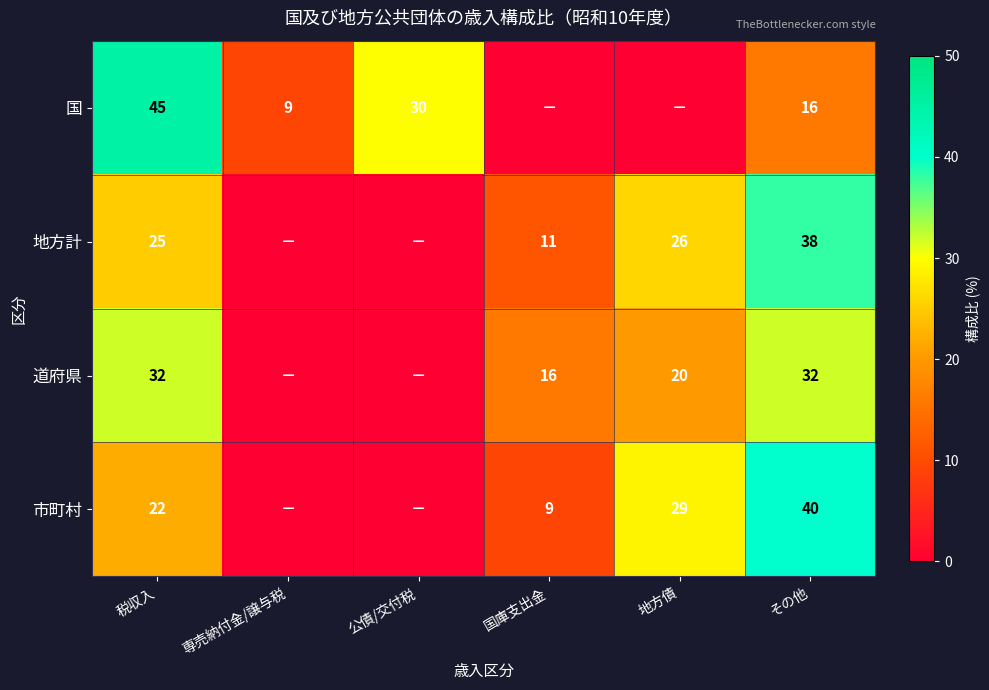

The value of 道府県 at 税収入 is 48. True or false?

False